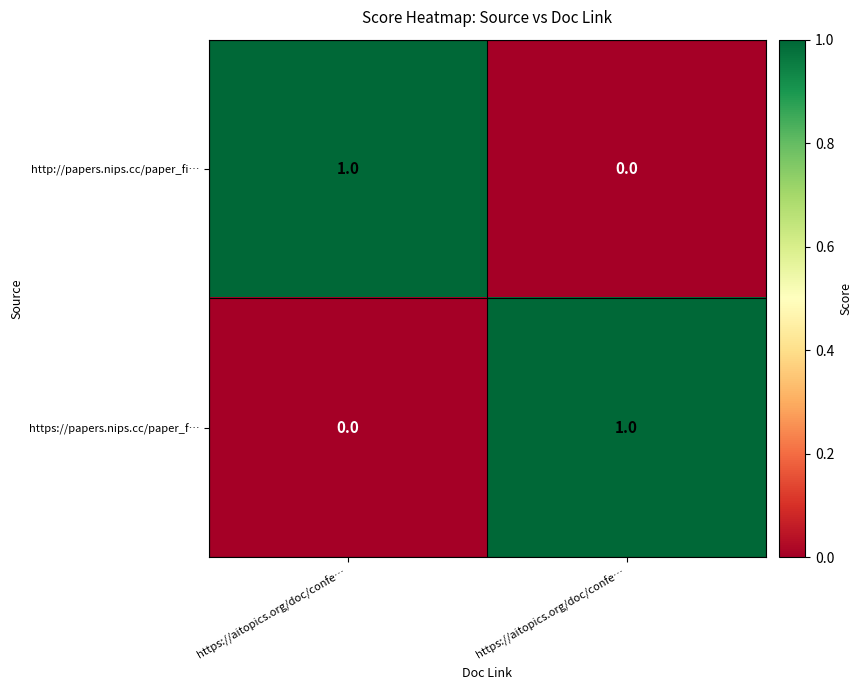

List the series in order of their peak value, lowest first.

http://papers.nips.cc/paper_fi…, https://papers.nips.cc/paper_f…